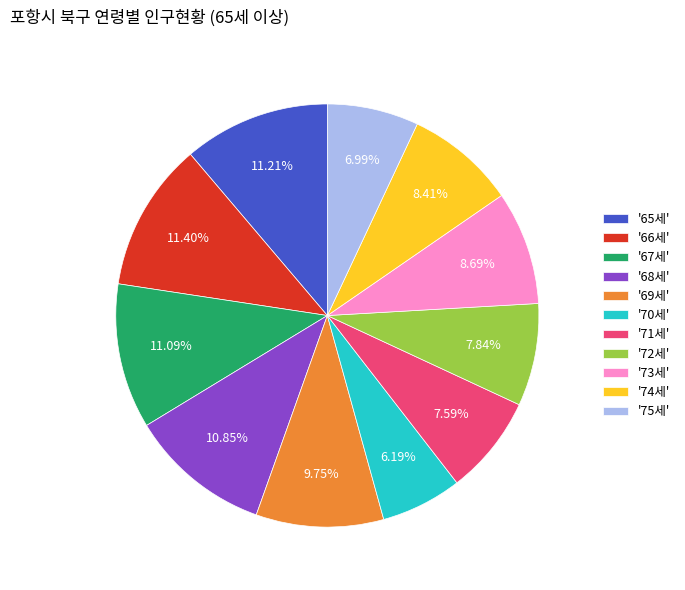

Does any single category account for the majority?

No